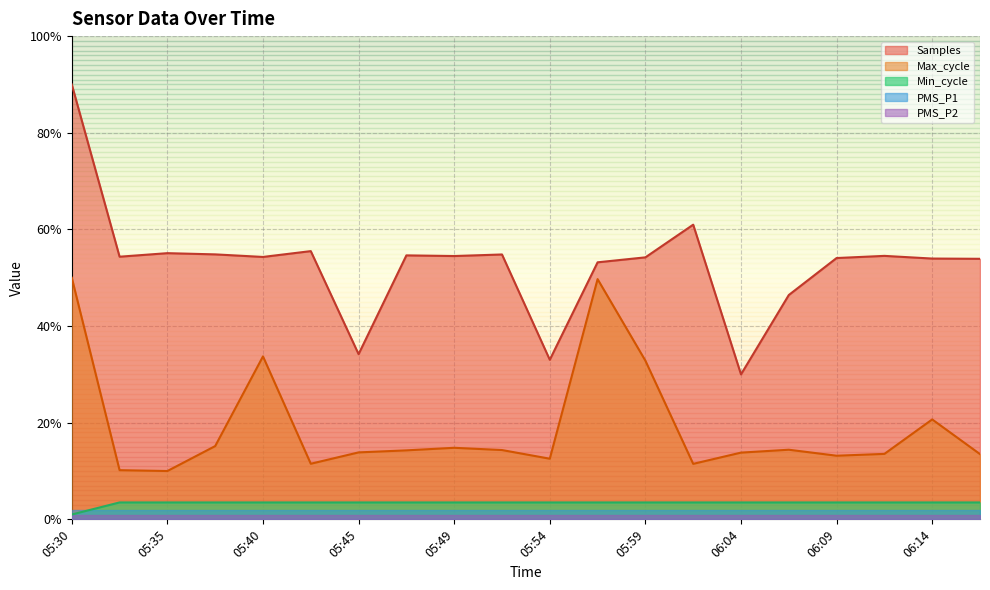

What is the label of the 14th point from the right?

05:45